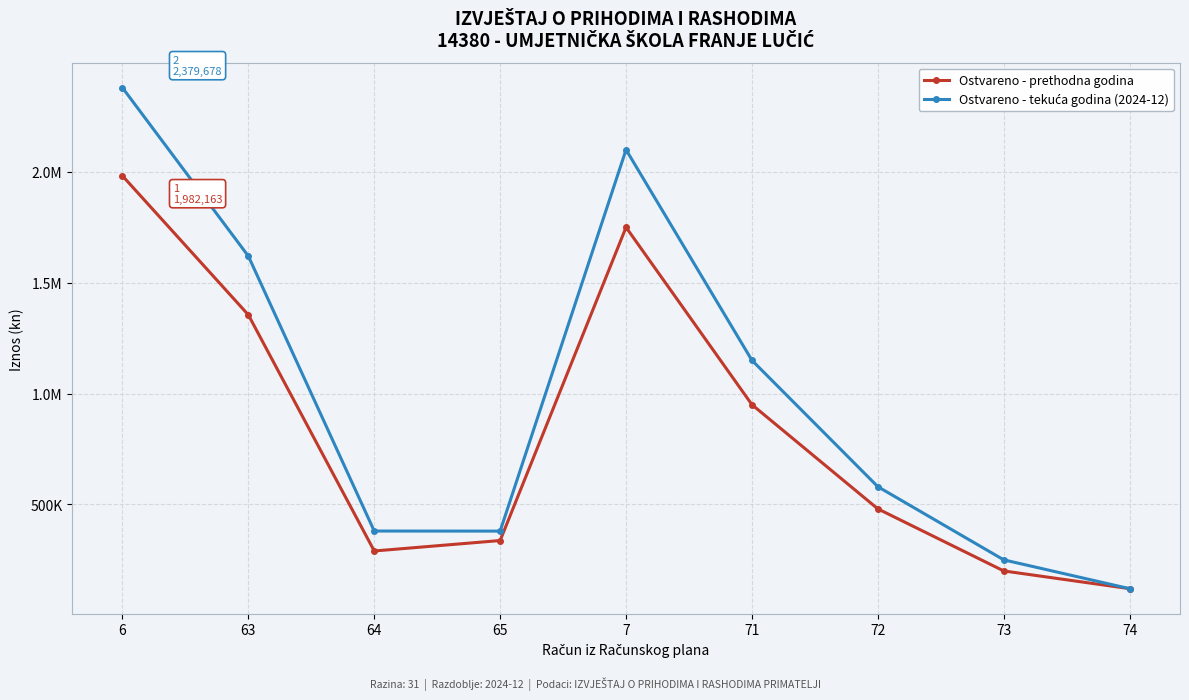

Is this an area chart (filled region under the line)?

No